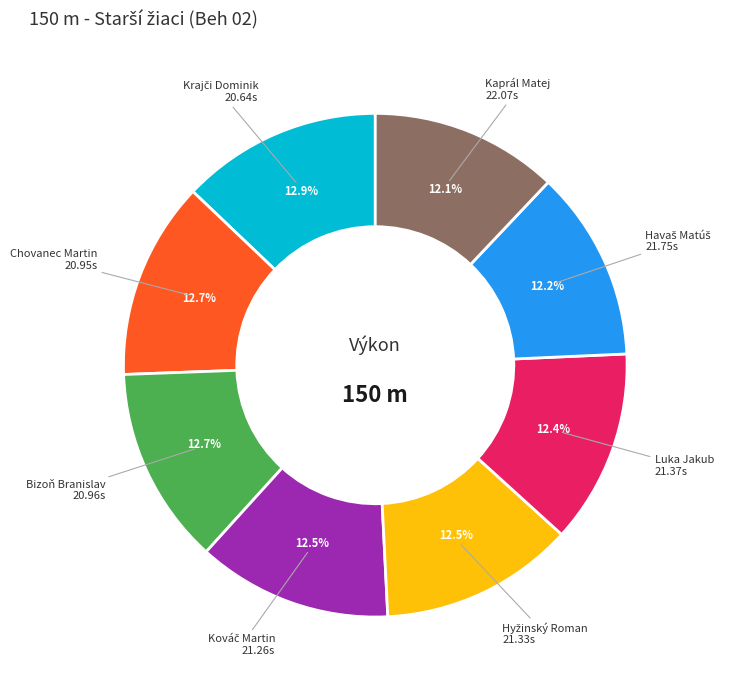

Which has a higher value, Kaprál Matej or Bizoň Branislav?

Bizoň Branislav